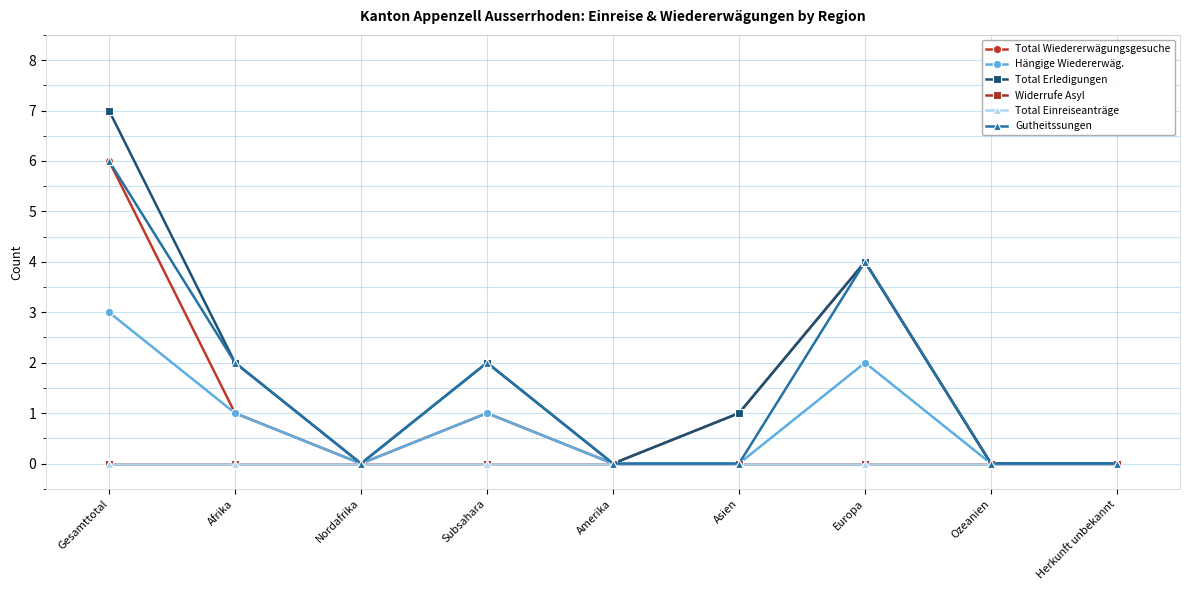

Between Nordafrika and Subsahara, which series saw the biggest shift?

Total Erledigungen